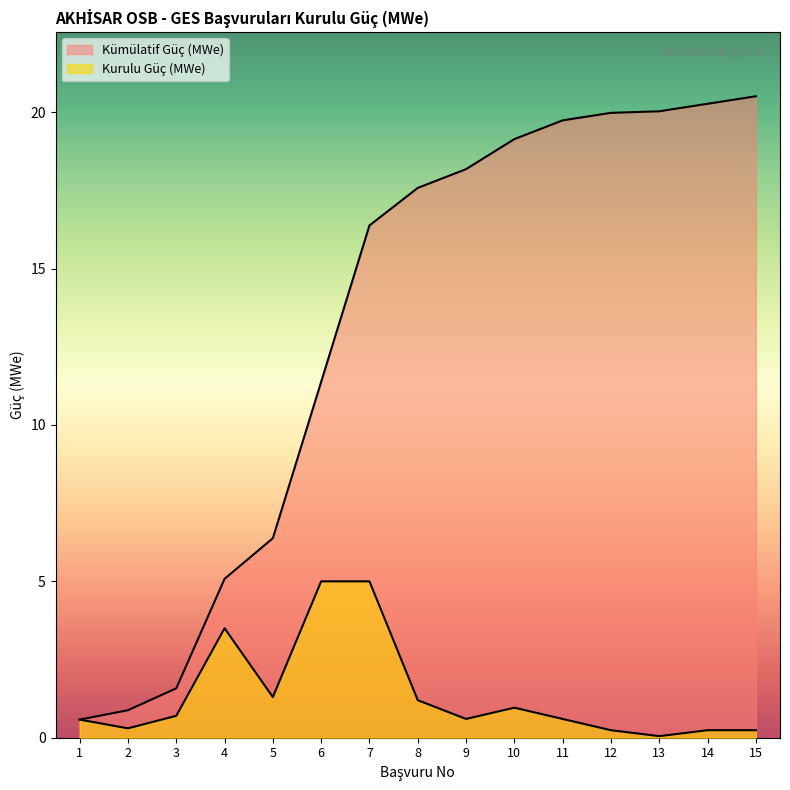

True or false: Kümülatif Güç (MWe) has a value of 20.0 at 13.

True